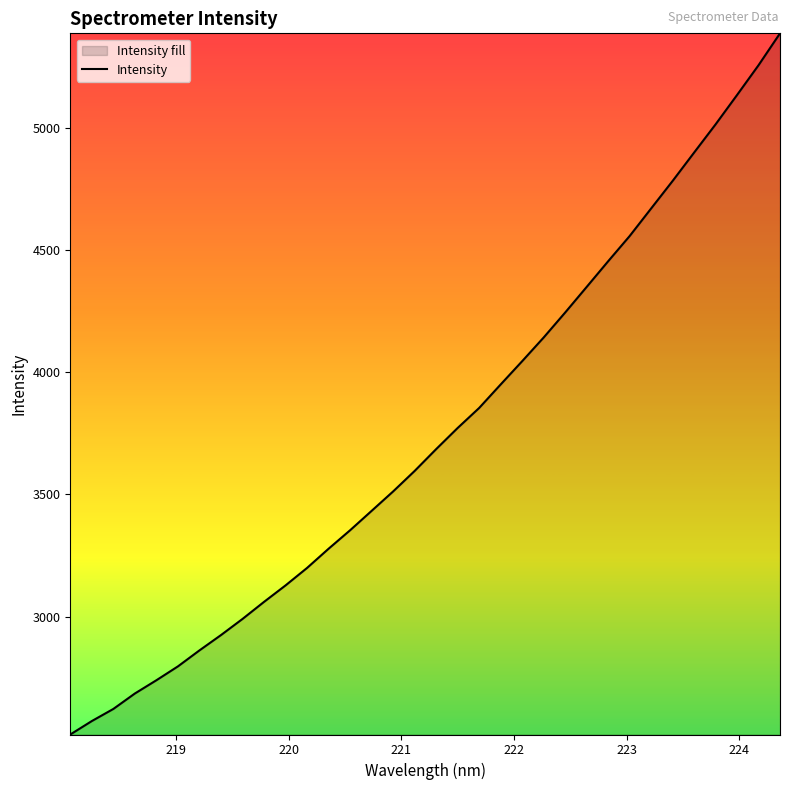

What is the maximum value shown in the chart?

5386.7